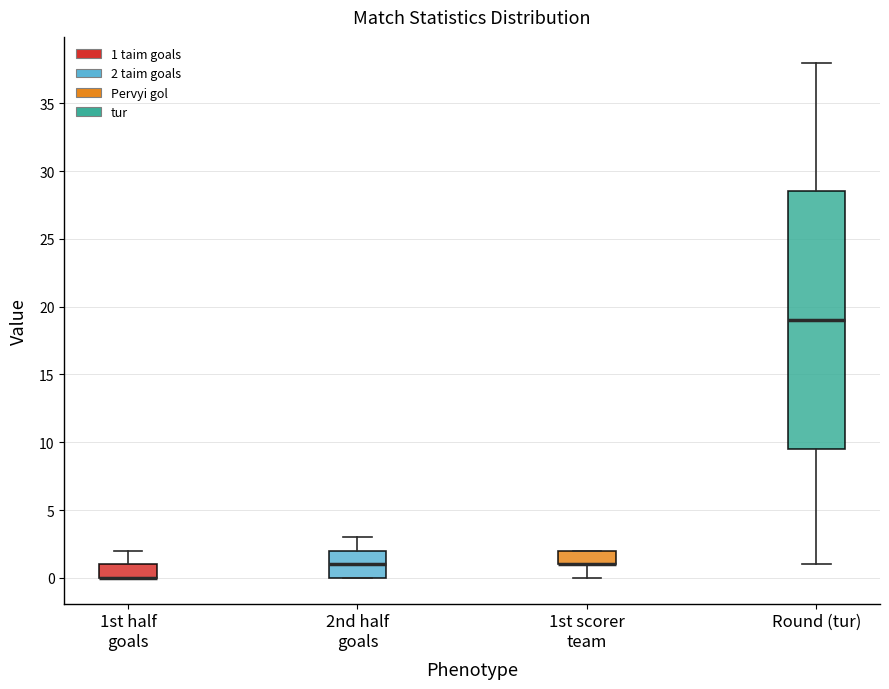

Comparing the boxes themselves (not the whiskers), which one is the tallest?

Round (tur)